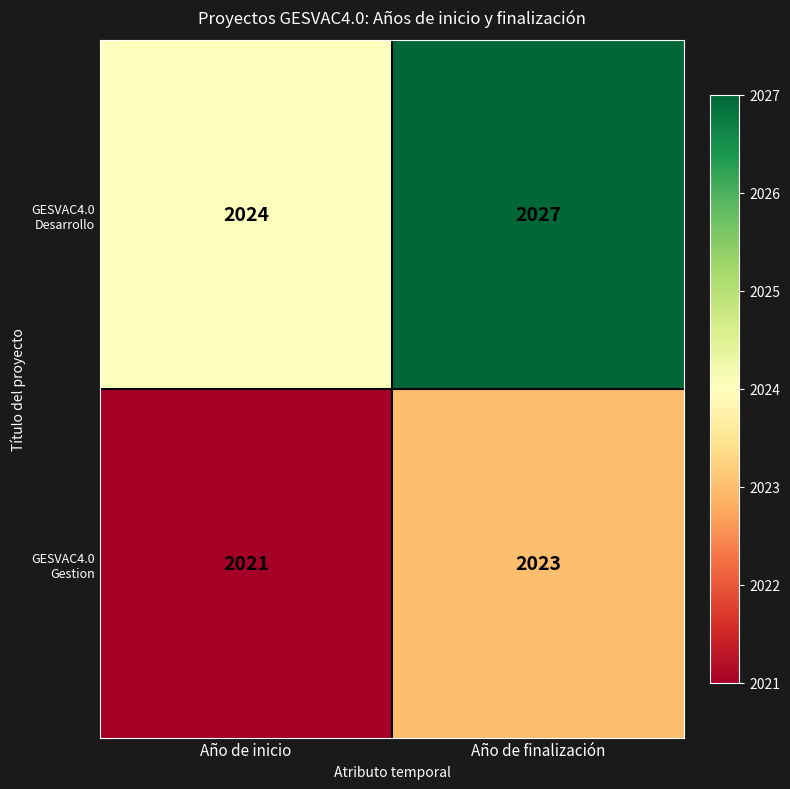

What is the maximum value for GESVAC4.0 Gestion?

2023